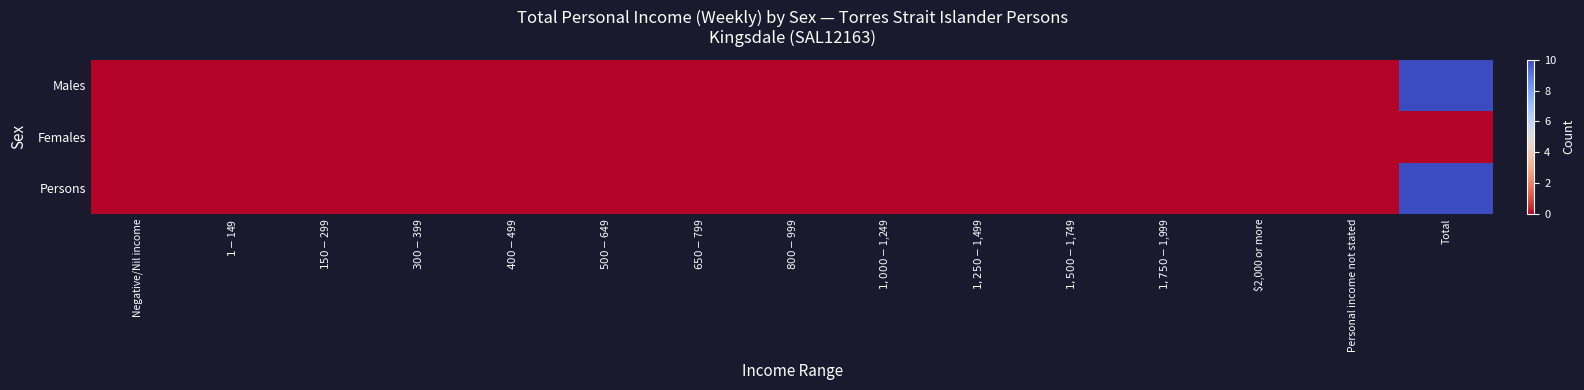

Reading left to right, extract all data points from this chart.

Males: Negative/Nil income=0	$1-$149=0	$150-$299=0	$300-$399=0	$400-$499=0	$500-$649=0	$650-$799=0	$800-$999=0	$1,000-$1,249=0	$1,250-$1,499=0	$1,500-$1,749=0	$1,750-$1,999=0	$2,000 or more=0	Personal income not stated=0	Total=10
Females: Negative/Nil income=0	$1-$149=0	$150-$299=0	$300-$399=0	$400-$499=0	$500-$649=0	$650-$799=0	$800-$999=0	$1,000-$1,249=0	$1,250-$1,499=0	$1,500-$1,749=0	$1,750-$1,999=0	$2,000 or more=0	Personal income not stated=0	Total=0
Persons: Negative/Nil income=0	$1-$149=0	$150-$299=0	$300-$399=0	$400-$499=0	$500-$649=0	$650-$799=0	$800-$999=0	$1,000-$1,249=0	$1,250-$1,499=0	$1,500-$1,749=0	$1,750-$1,999=0	$2,000 or more=0	Personal income not stated=0	Total=10